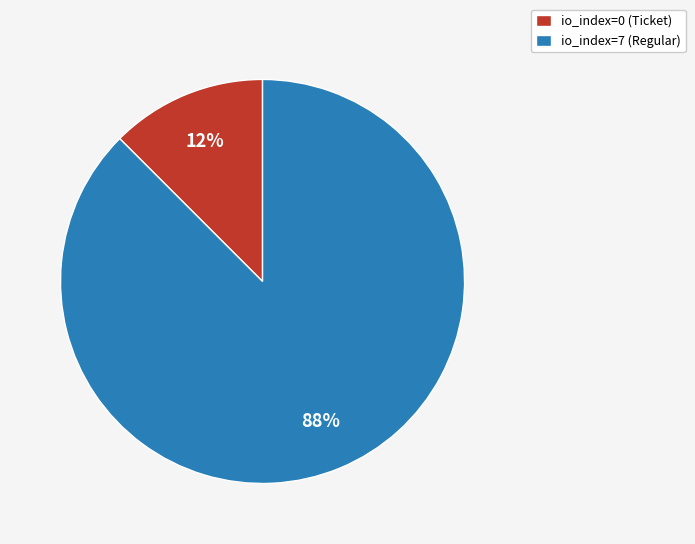

Which category has the biggest portion of the pie?

io_index=7 (Regular)